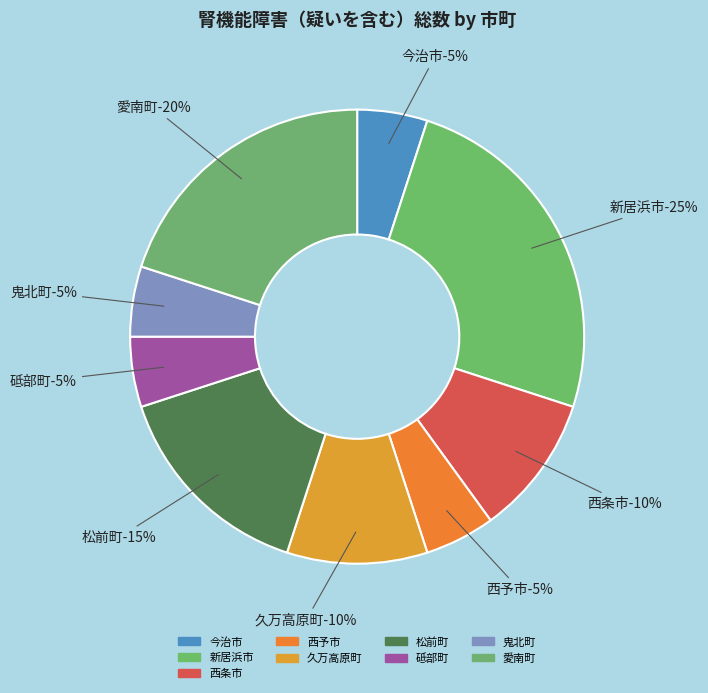

Does any single category account for the majority?

No